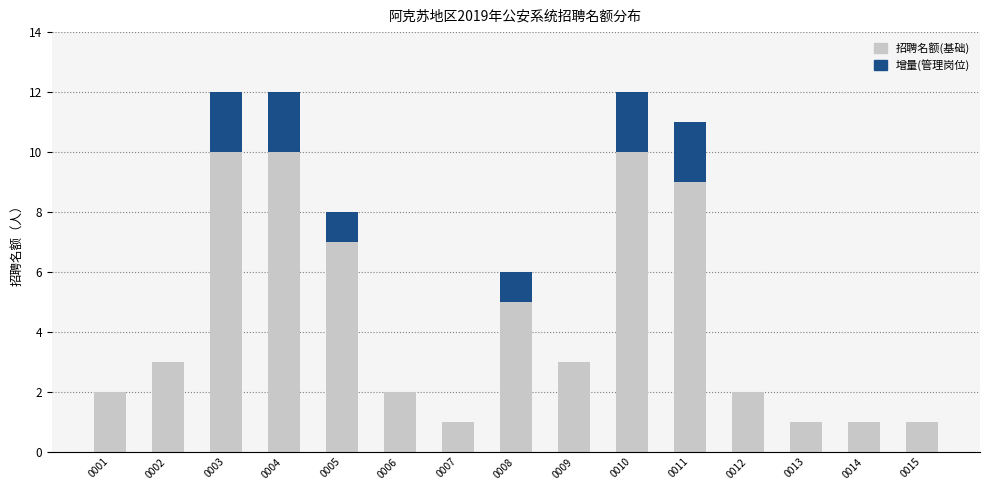

What is the highest value of the 招聘名额(基础) series?

10